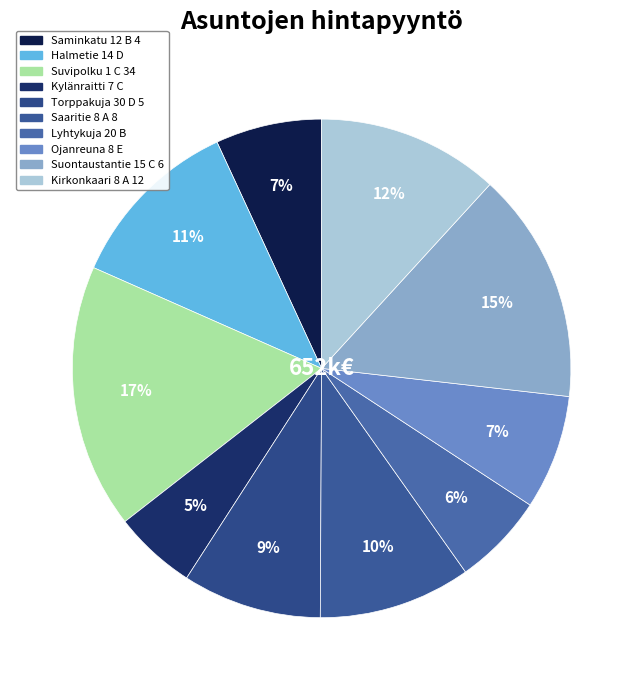

Rank the categories by value from lowest to highest.

Kylänraitti 7 C, Lyhtykuja 20 B, Saminkatu 12 B 4, Ojanreuna 8 E, Torppakuja 30 D 5, Saaritie 8 A 8, Halmetie 14 D, Kirkonkaari 8 A 12, Suontaustantie 15 C 6, Suvipolku 1 C 34